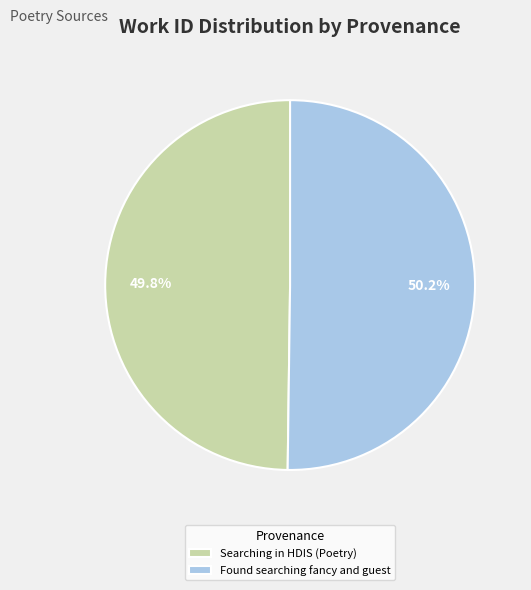

Count the number of slices in the pie.

2